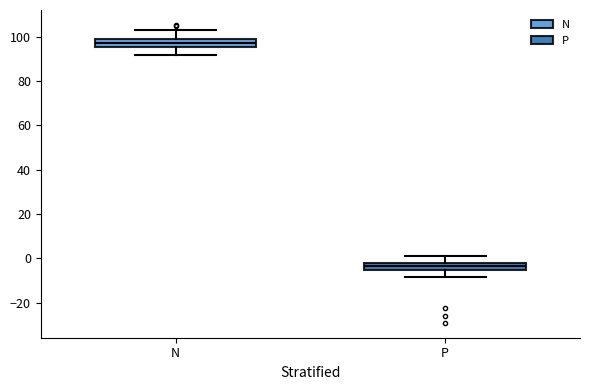

Where does the lower whisker of the box for P end on the y-axis? The values are not printed on the chart, so give them approximately, as read against the axis.

-8